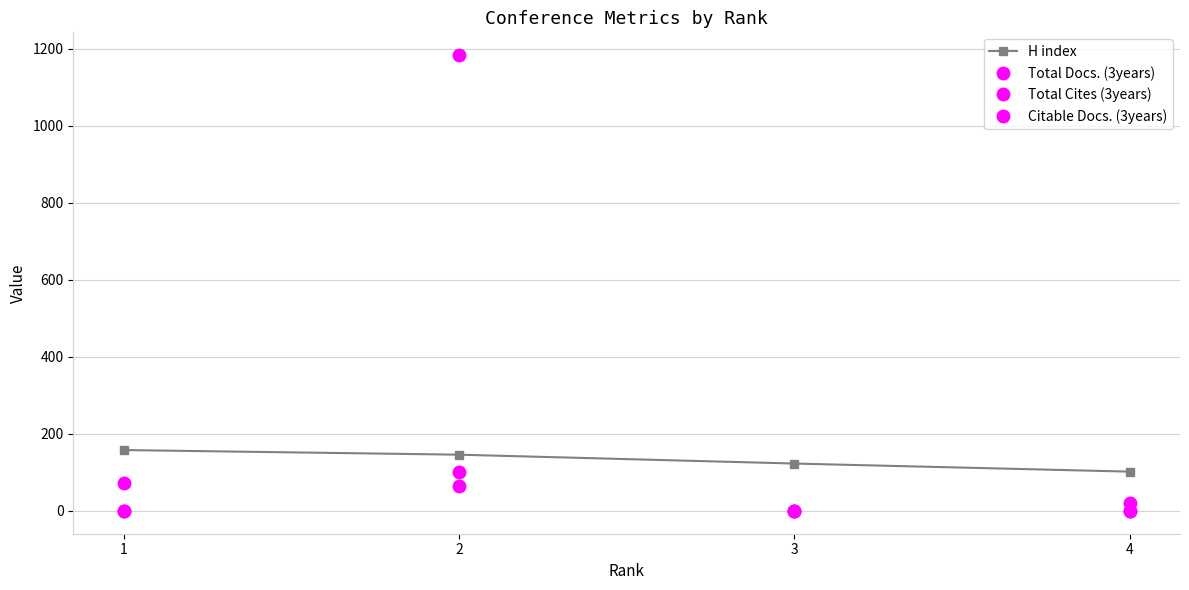

How many categories are shown in the chart?

4